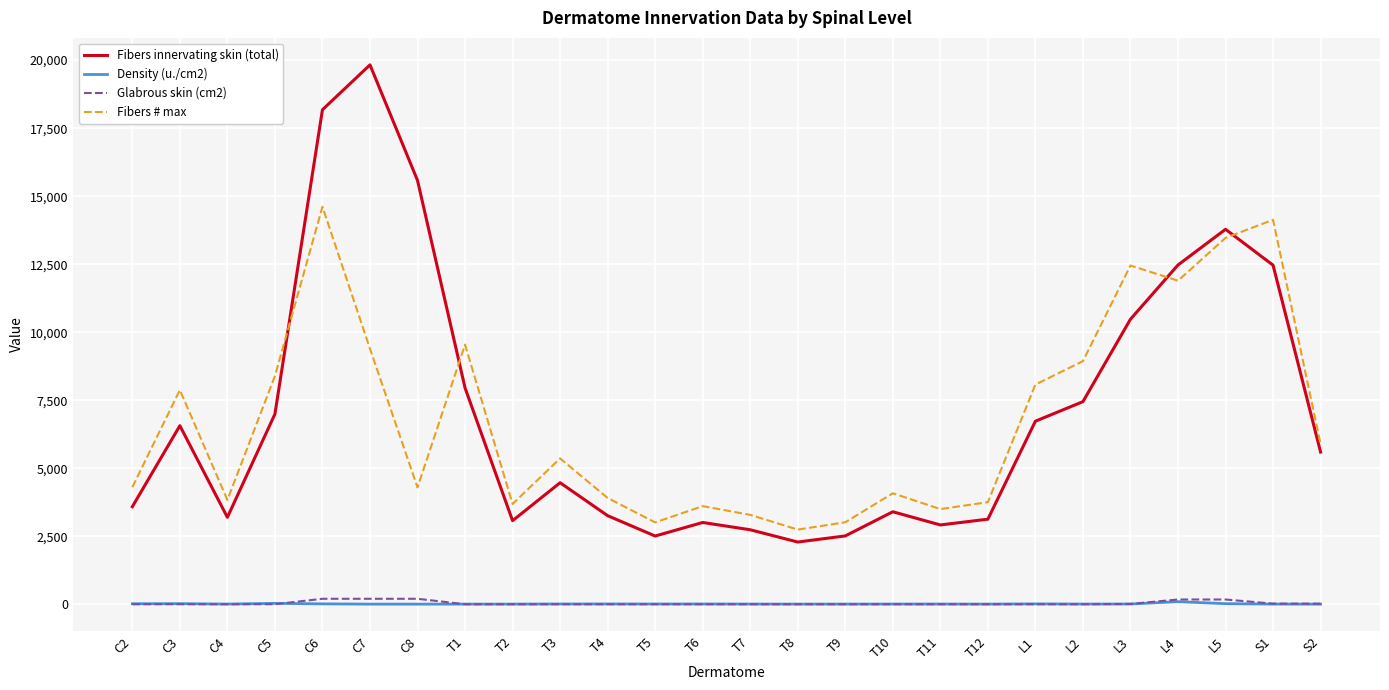

Is it true that Fibers # max equals 2742.8 at T8?

True